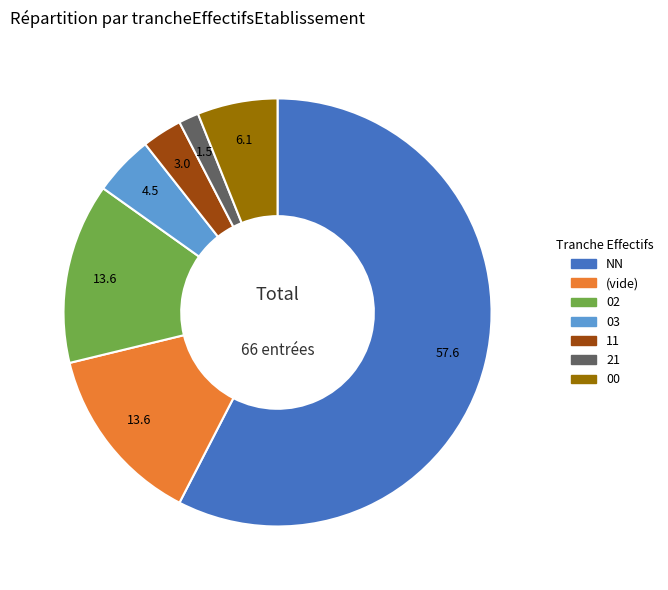

True or false: NN accounts for 45% of the total.

False